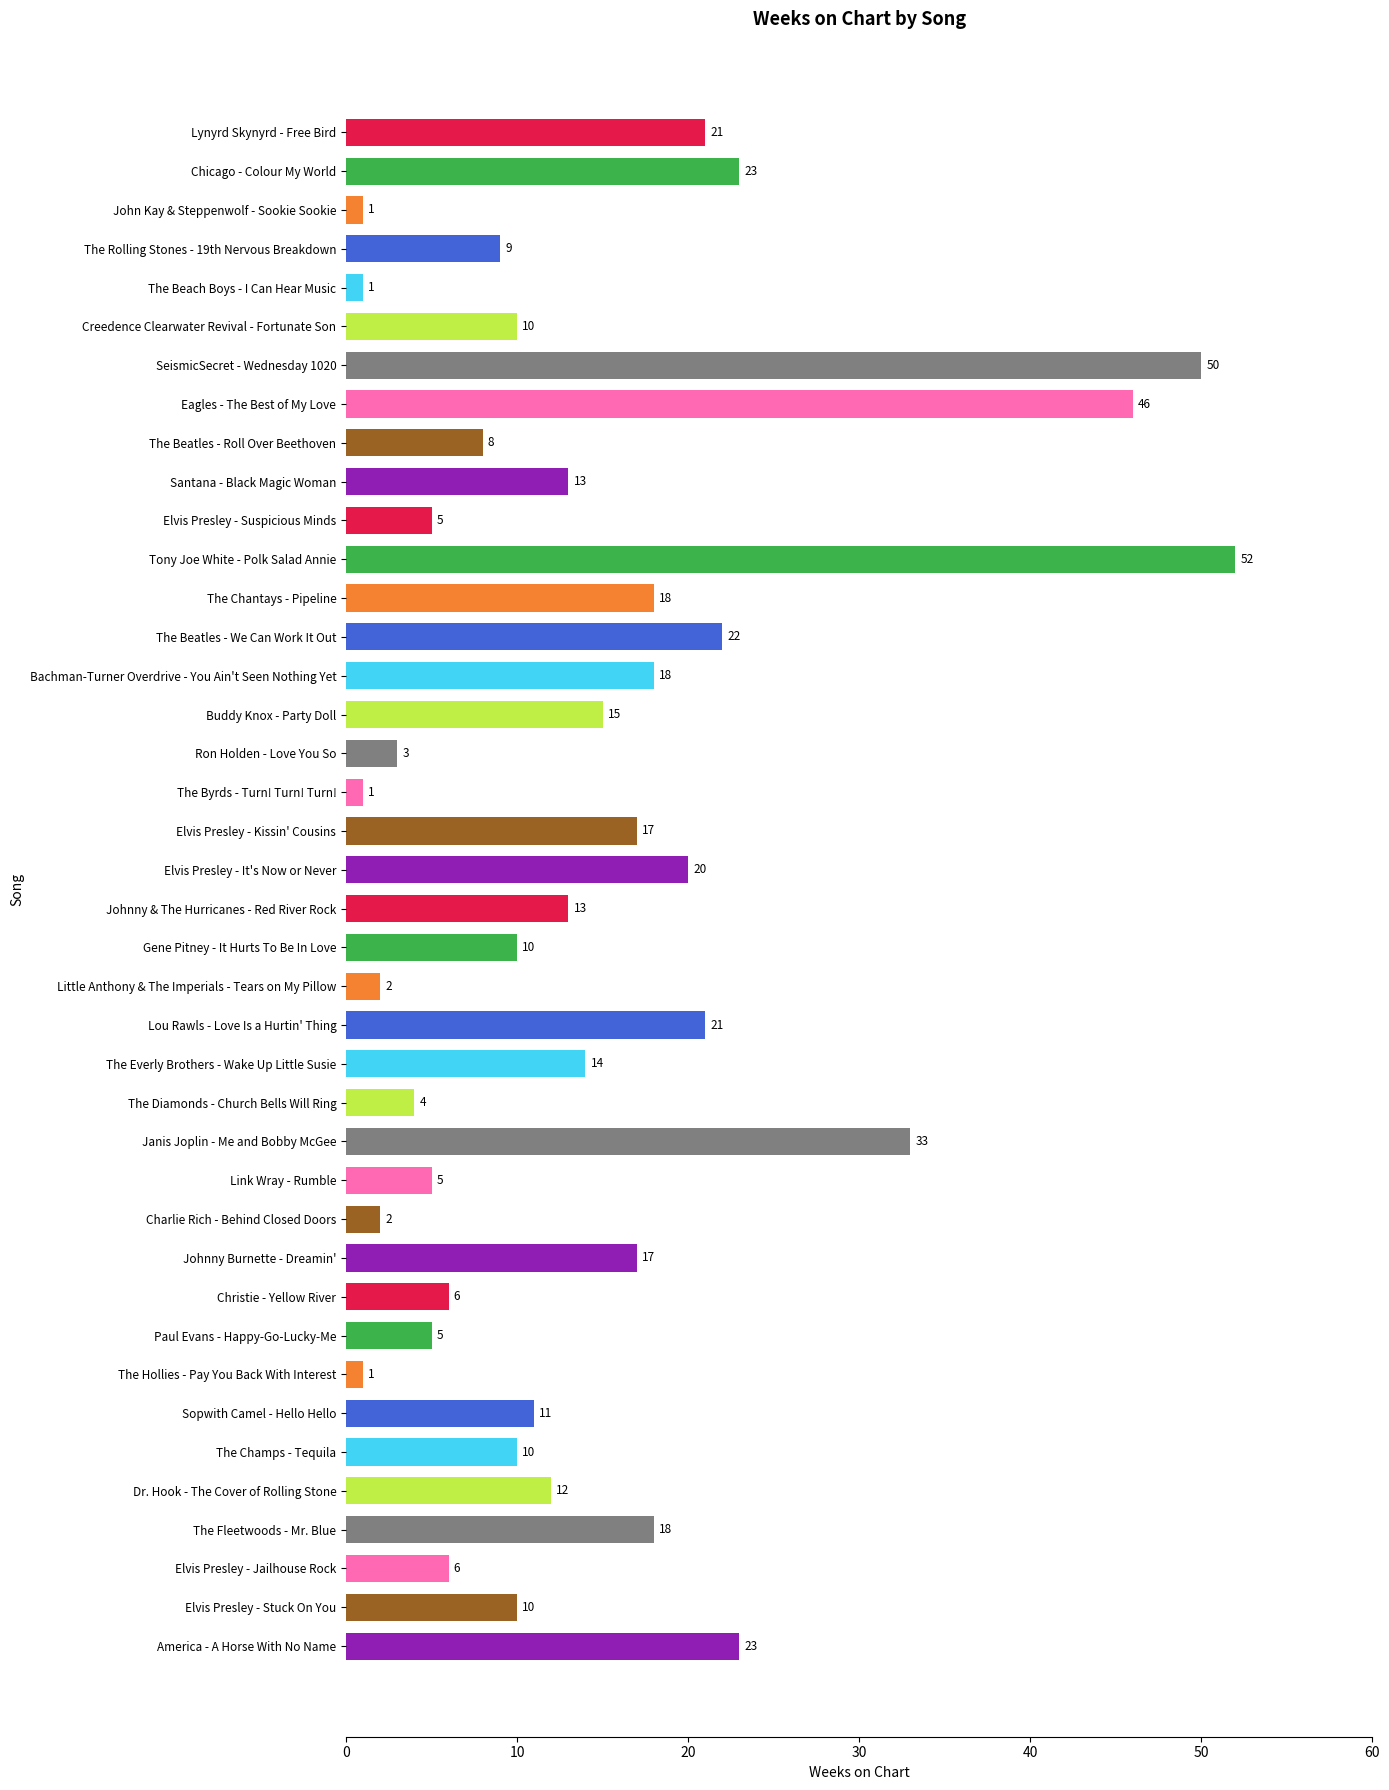

What value does the data have at Elvis Presley - Kissin' Cousins, to the nearest 10?

20